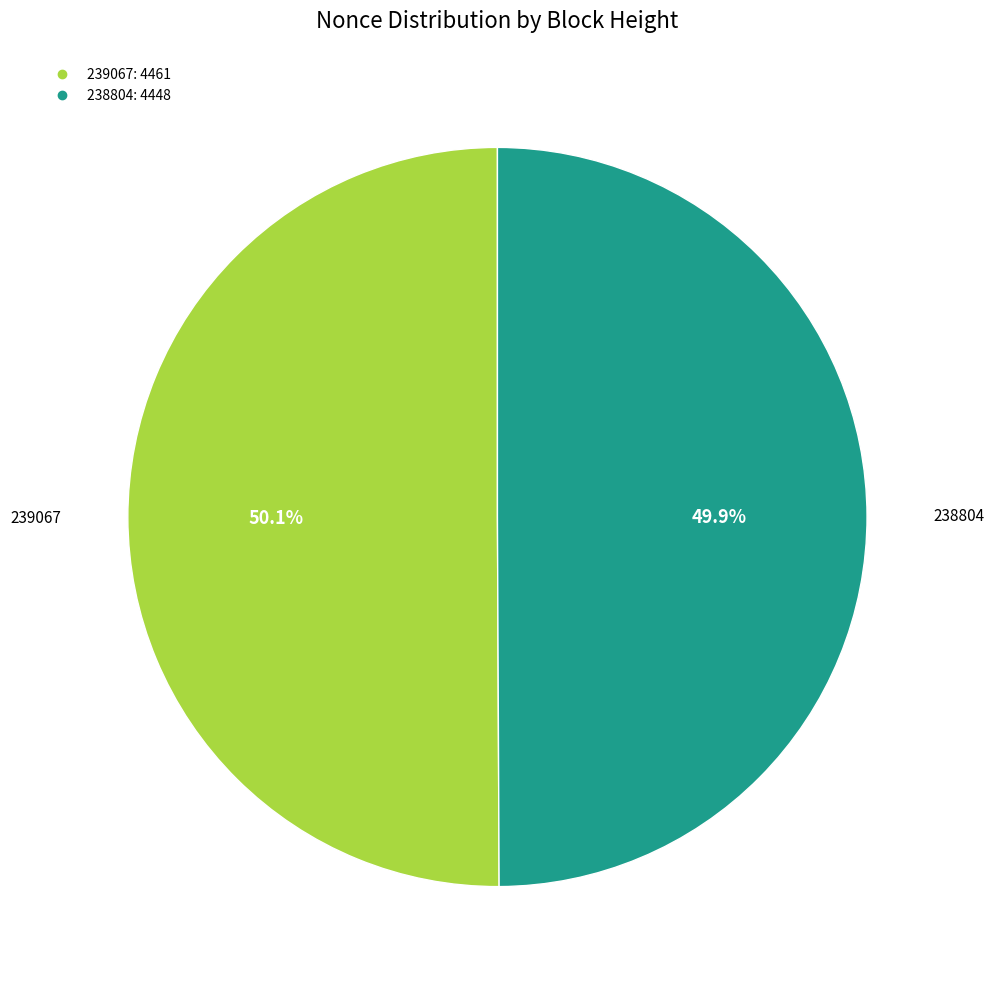

Is there a majority slice in this chart?

Yes